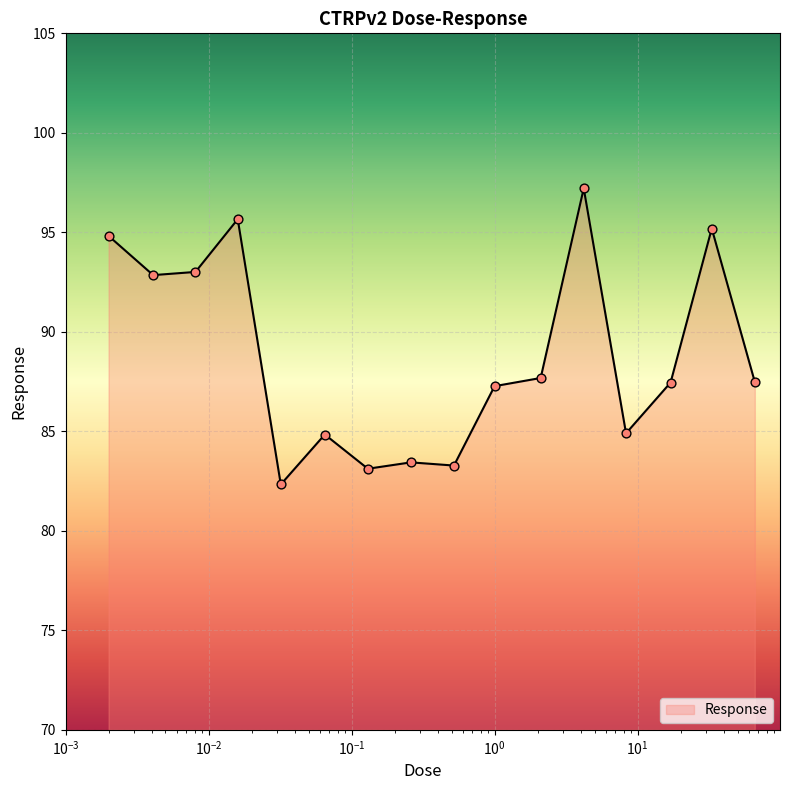

What is the smallest value displayed?

82.3